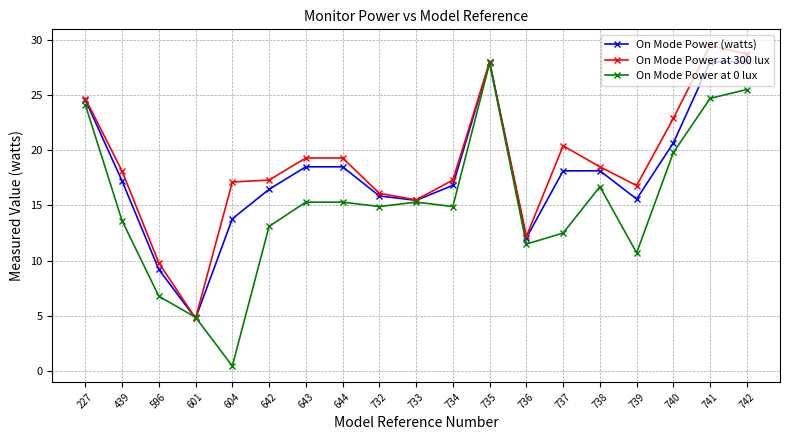

Where does the On Mode Power at 300 lux series first go above 18?

227